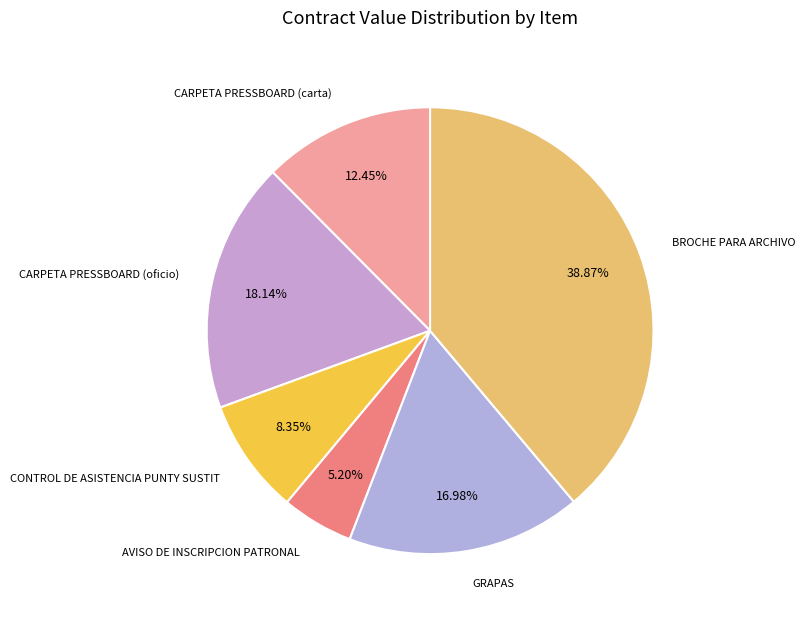

Rank the categories by value from highest to lowest.

BROCHE PARA ARCHIVO, CARPETA PRESSBOARD (oficio), GRAPAS, CARPETA PRESSBOARD (carta), CONTROL DE ASISTENCIA PUNTY SUSTIT, AVISO DE INSCRIPCION PATRONAL